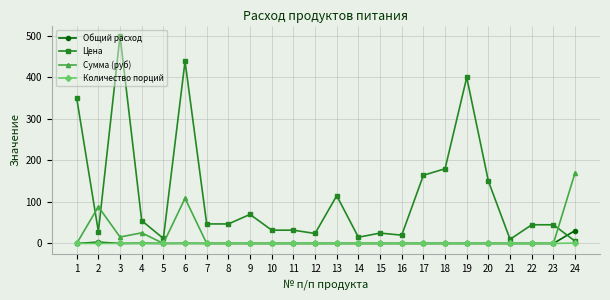

The Цена series shows 15.0 at 14. True or false?

True